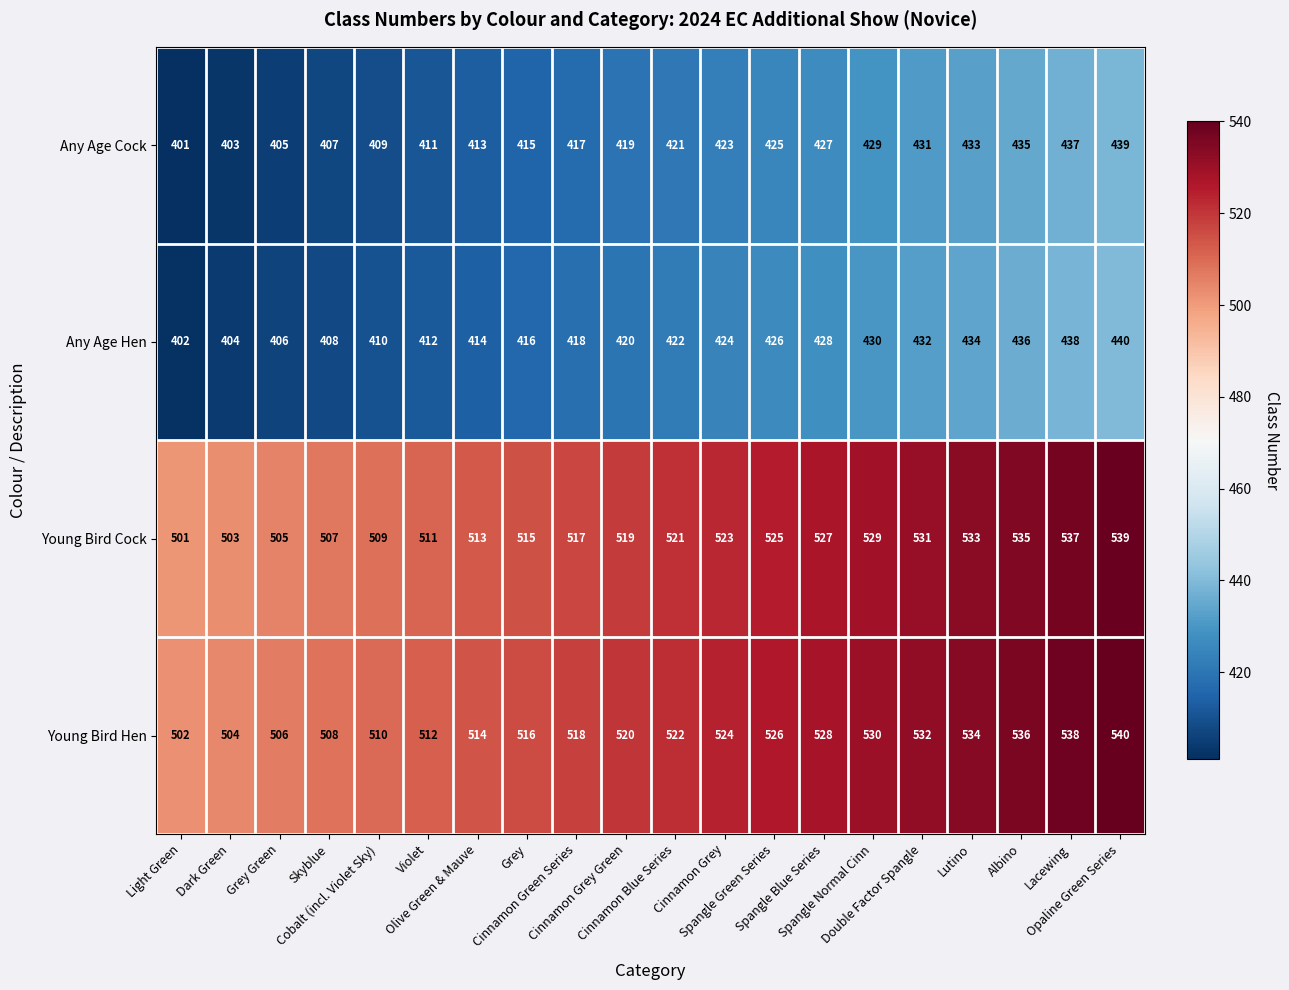

Which series has the largest total across all categories?

Young Bird Hen